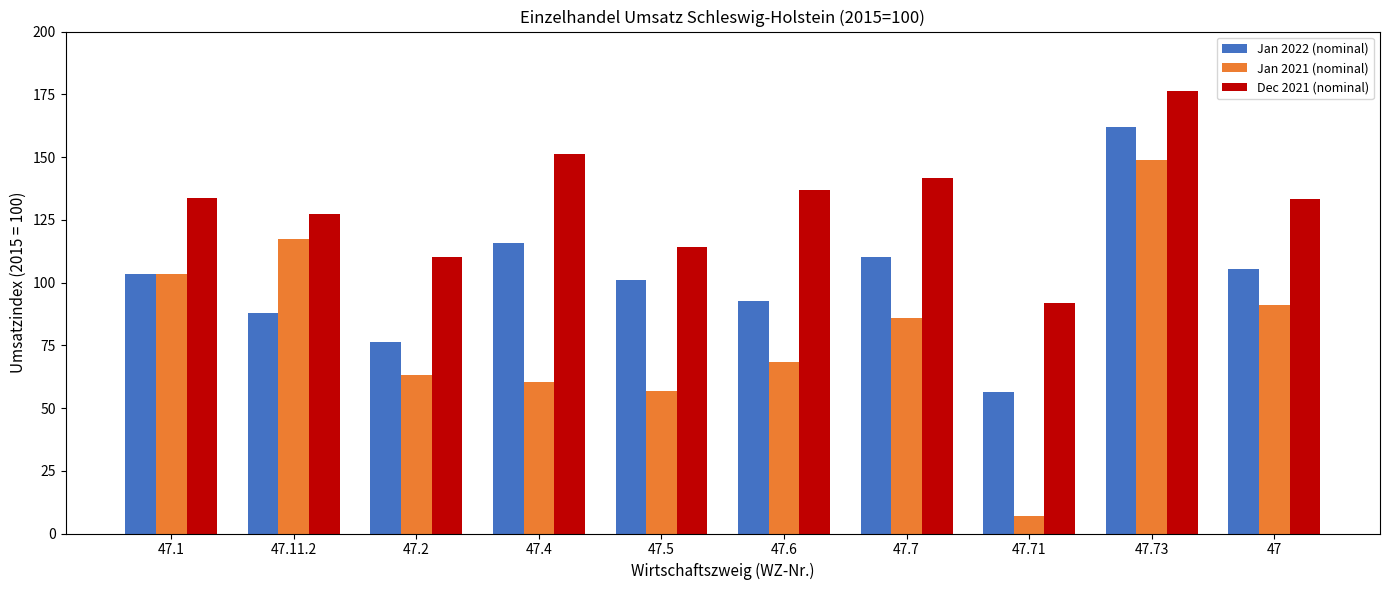

True or false: Jan 2022 (nominal) has a value of 110.0 at 47.7.

True